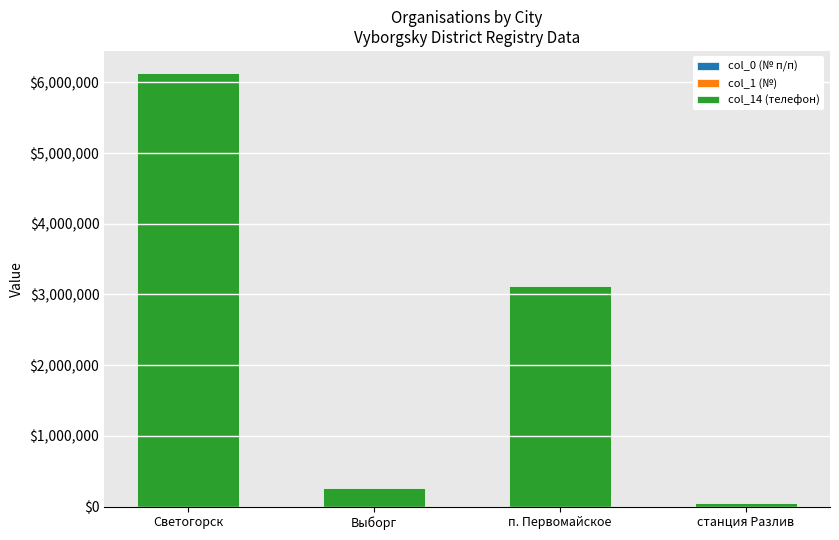

At which category is the sum across all series the highest?

Светогорск